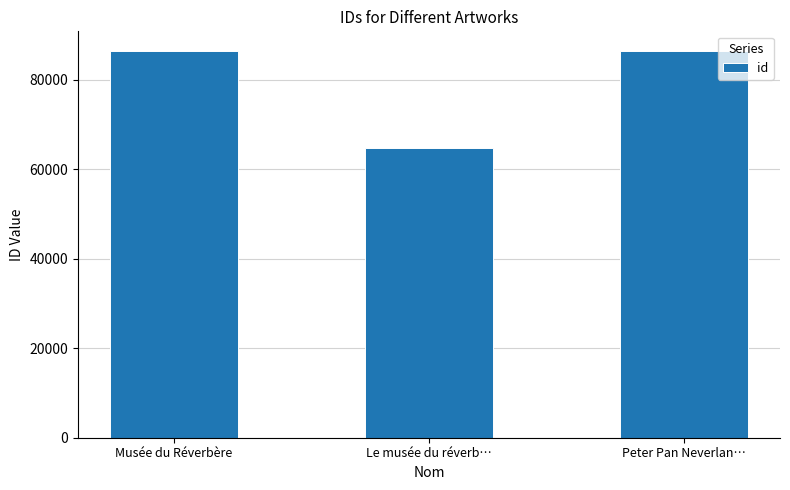

Approximately how many times larger is the value at Peter Pan Neverlan… compared to Musée du Réverbère?

1.0